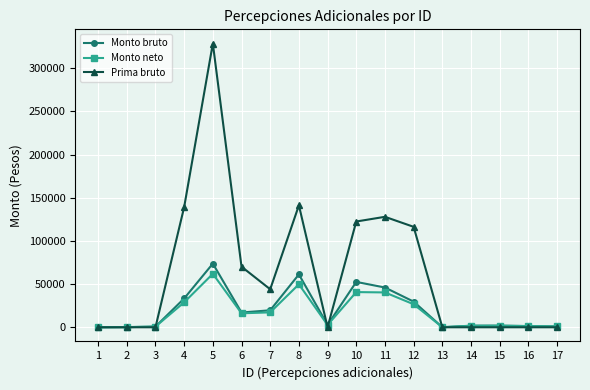

True or false: Monto bruto has more than 1 interior local peaks.

True